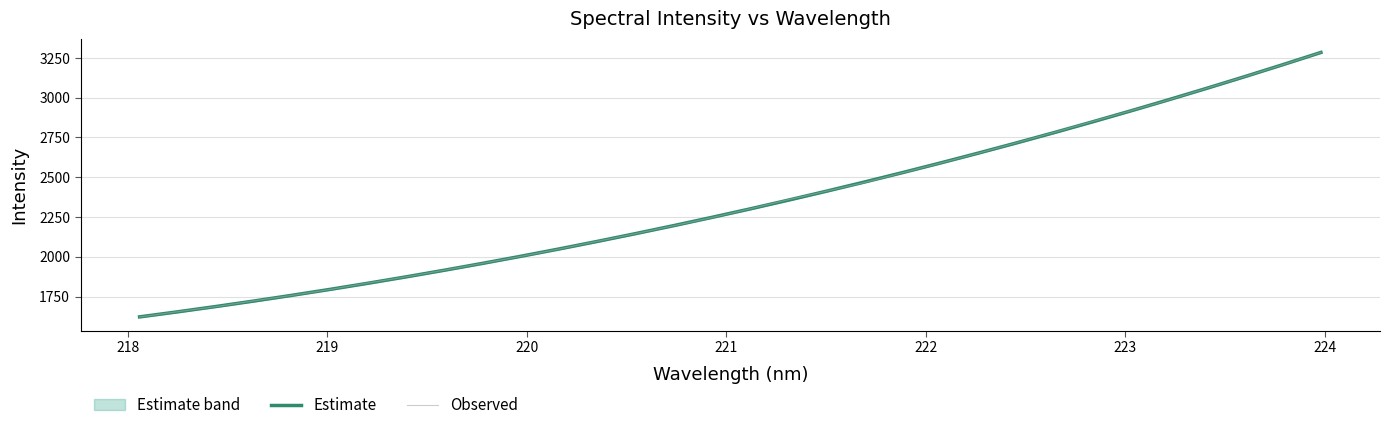

What is the highest value of the Observed series?

3284.0